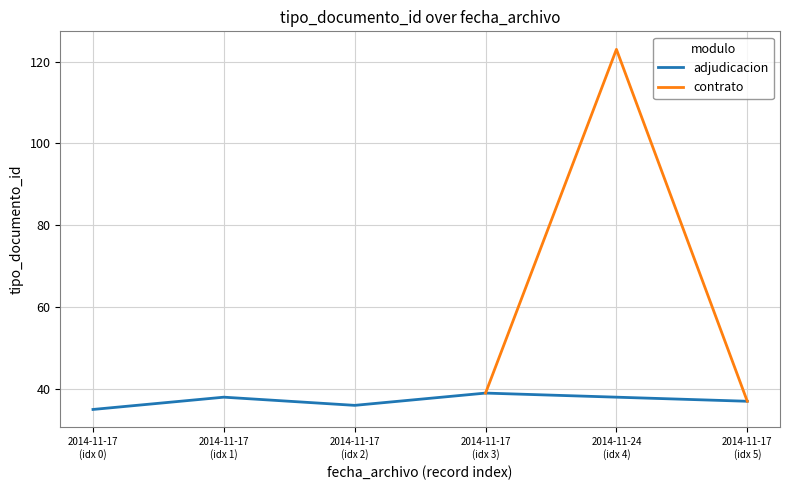

What is the difference between the maximum and minimum values?

88